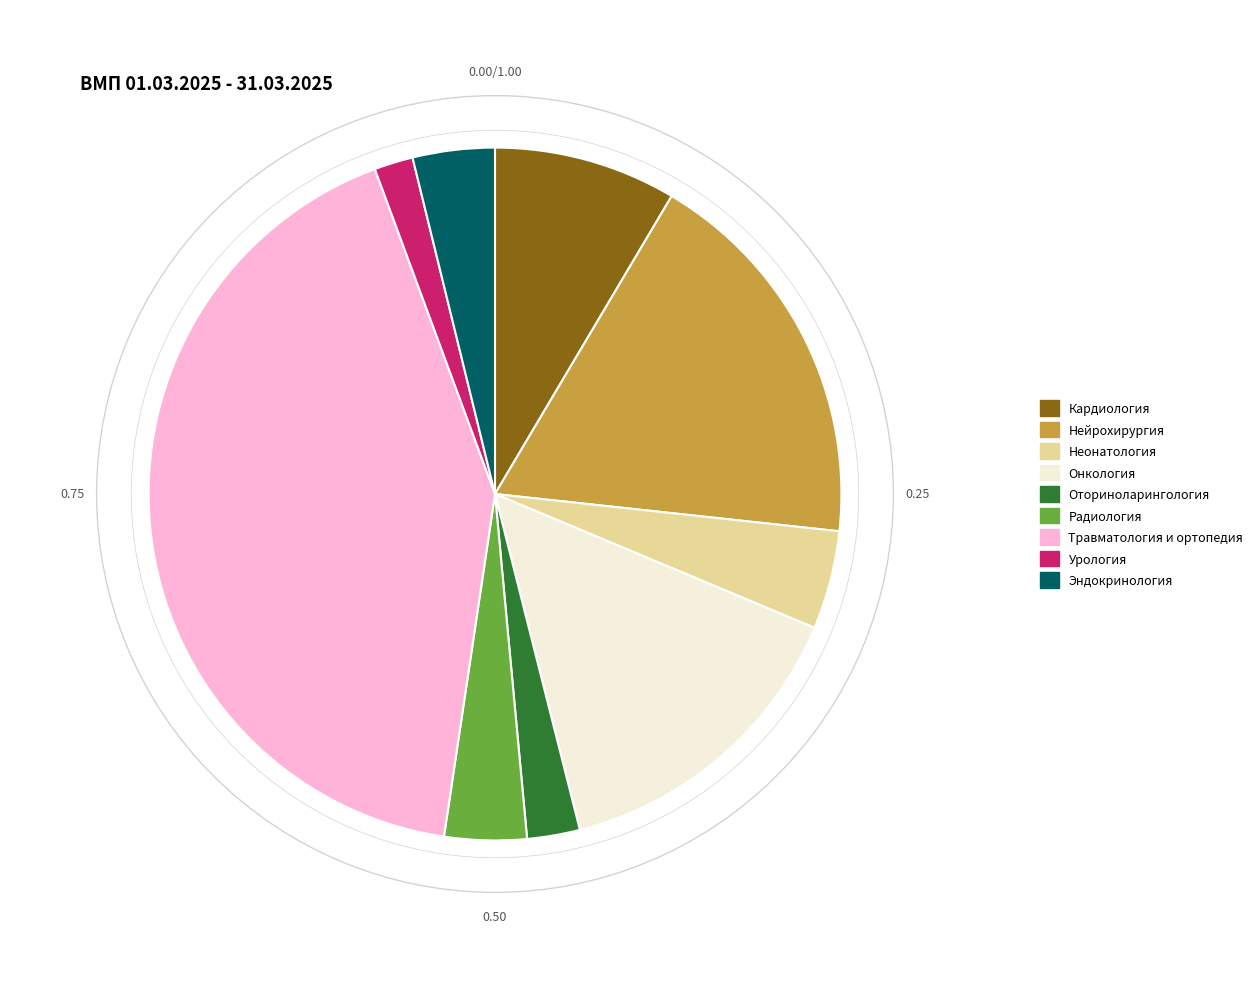

Do Урология and Оториноларингология together represent more than half of the pie?

No